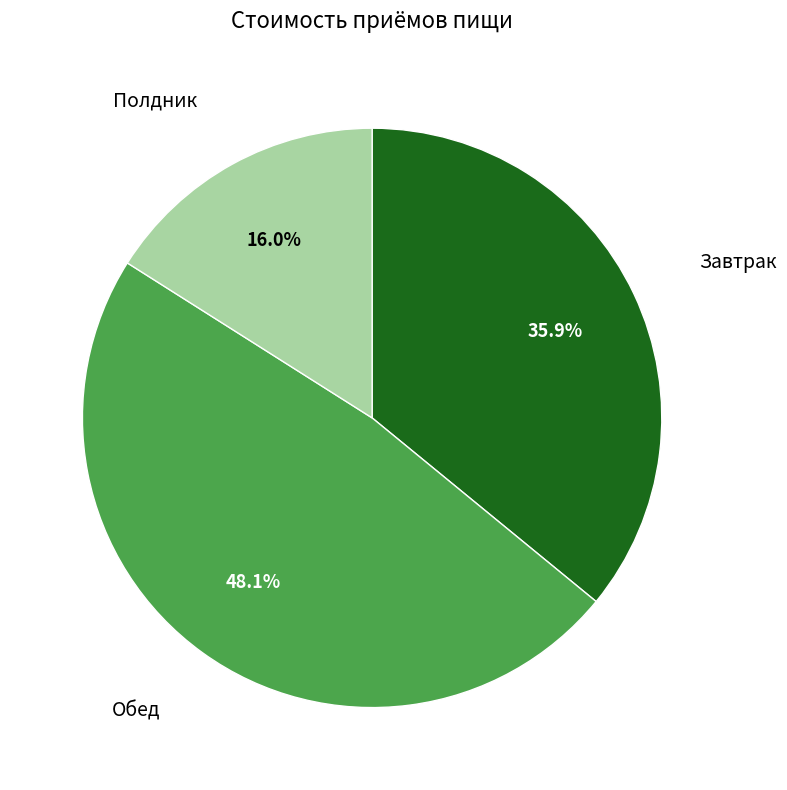

Is there a majority slice in this chart?

No